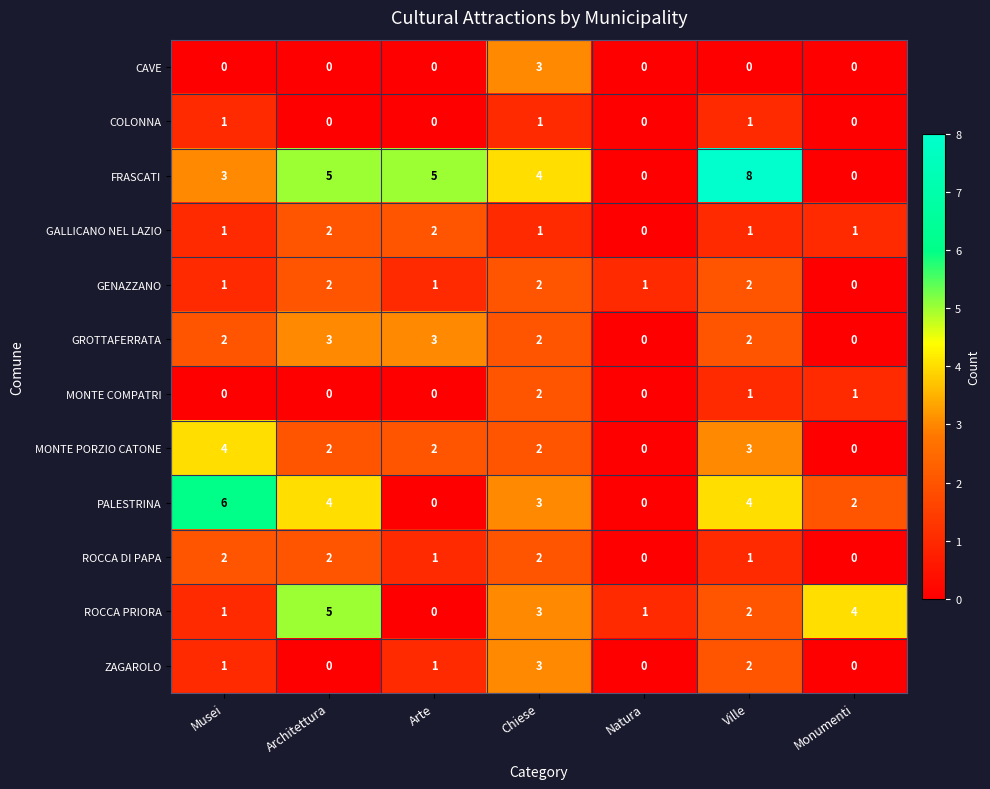

At which label does ROCCA DI PAPA first exceed 1?

Musei